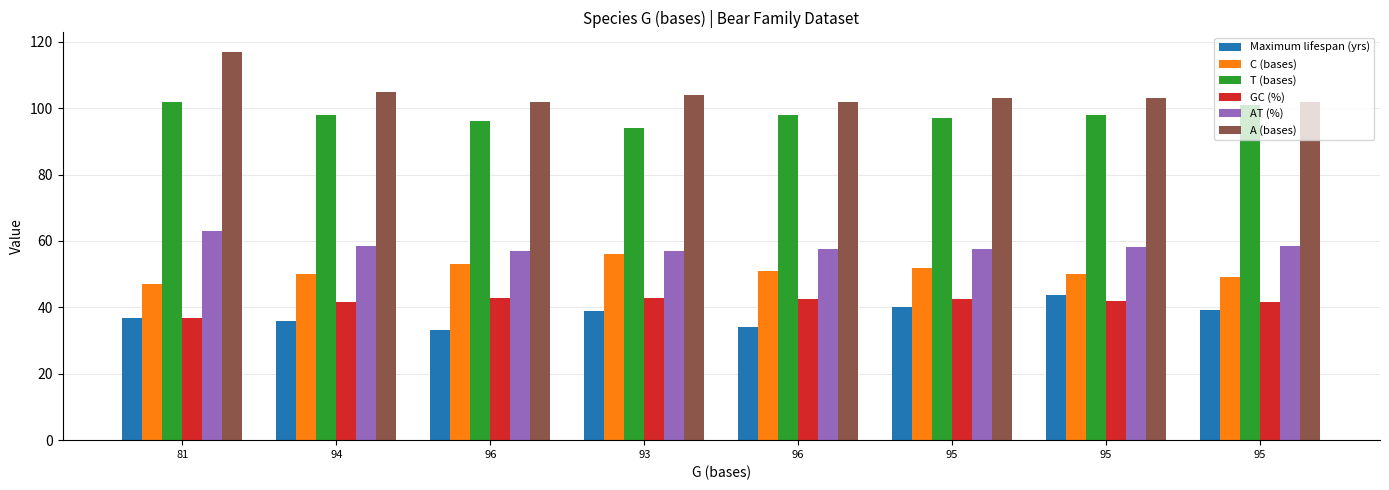

How many bars are there in each group?

6